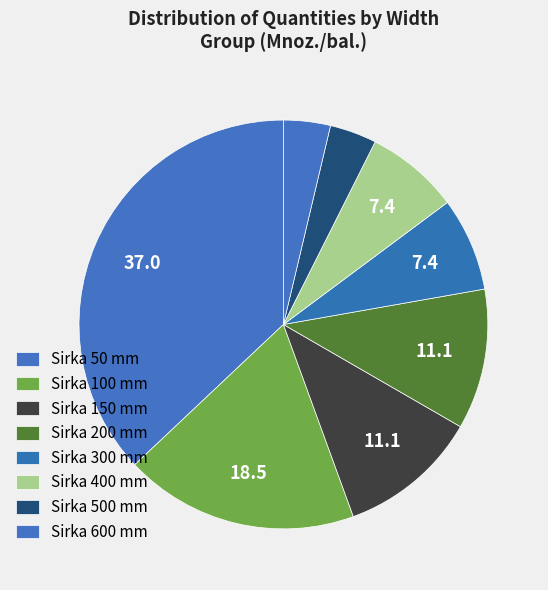

How many slices are in this pie chart?

8